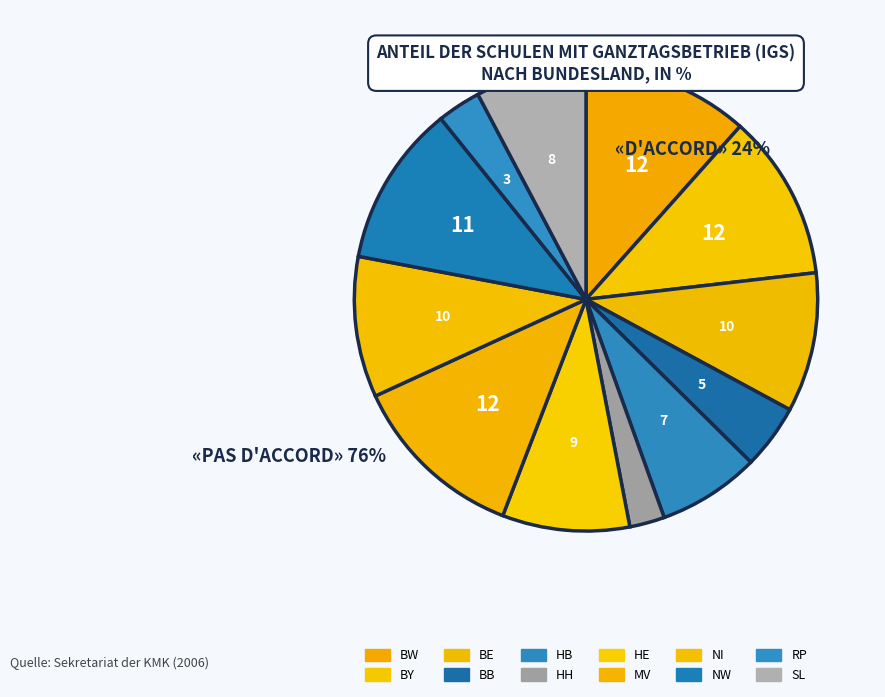

To the nearest percent, what is the difference between the largest and smallest slice percentages?

10%